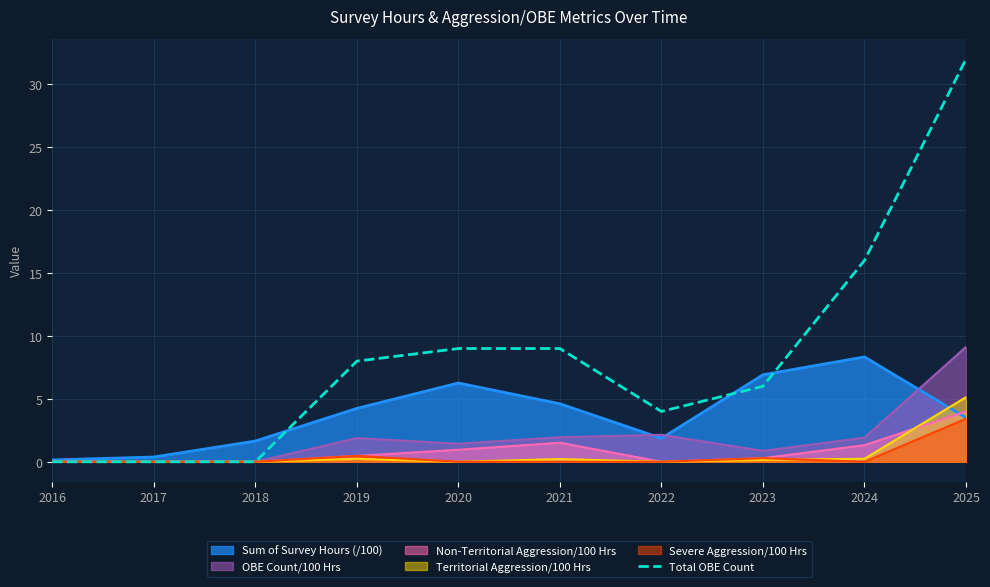

What is the greatest value displayed?

32.0